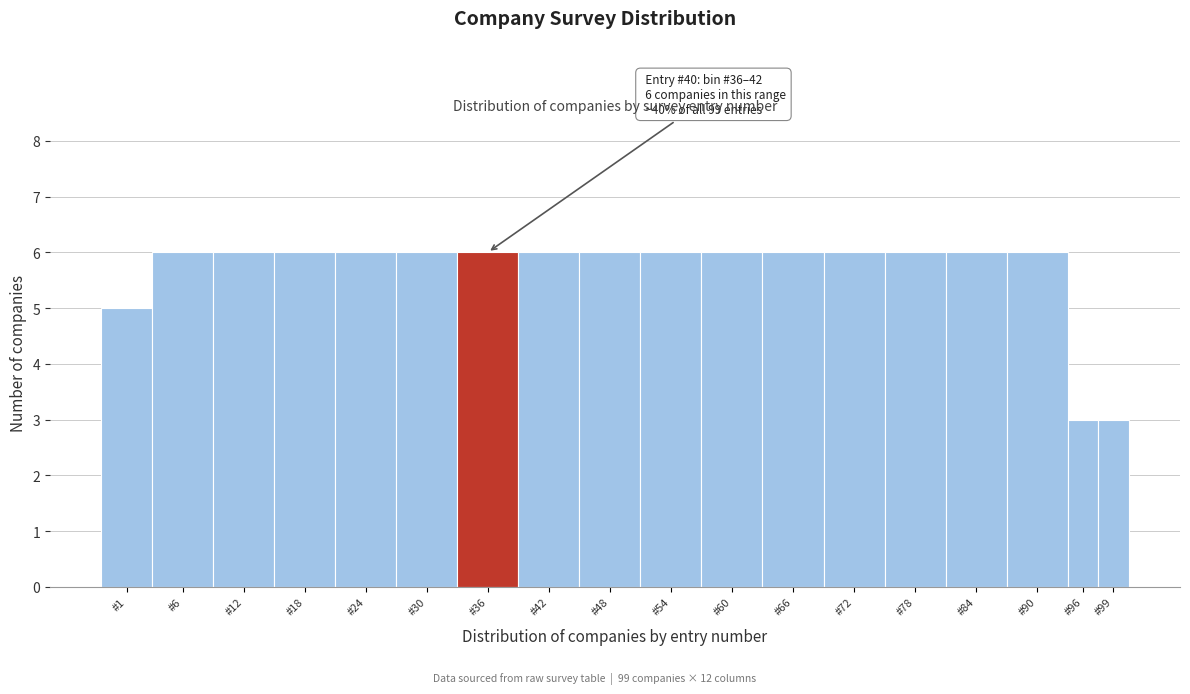

Reading right to left, what are all the values shown in this chart?

3	3	6	6	6	6	6	6	6	6	6	6	6	6	6	6	6	5